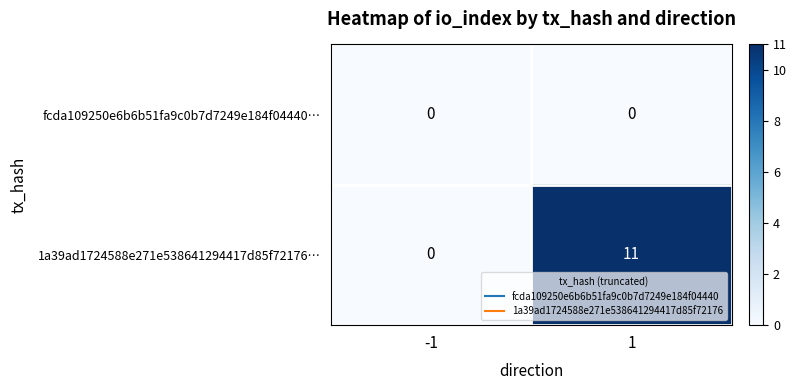

Which series has the widest spread of values?

1a39ad1724588e271e538641294417d85f72176…